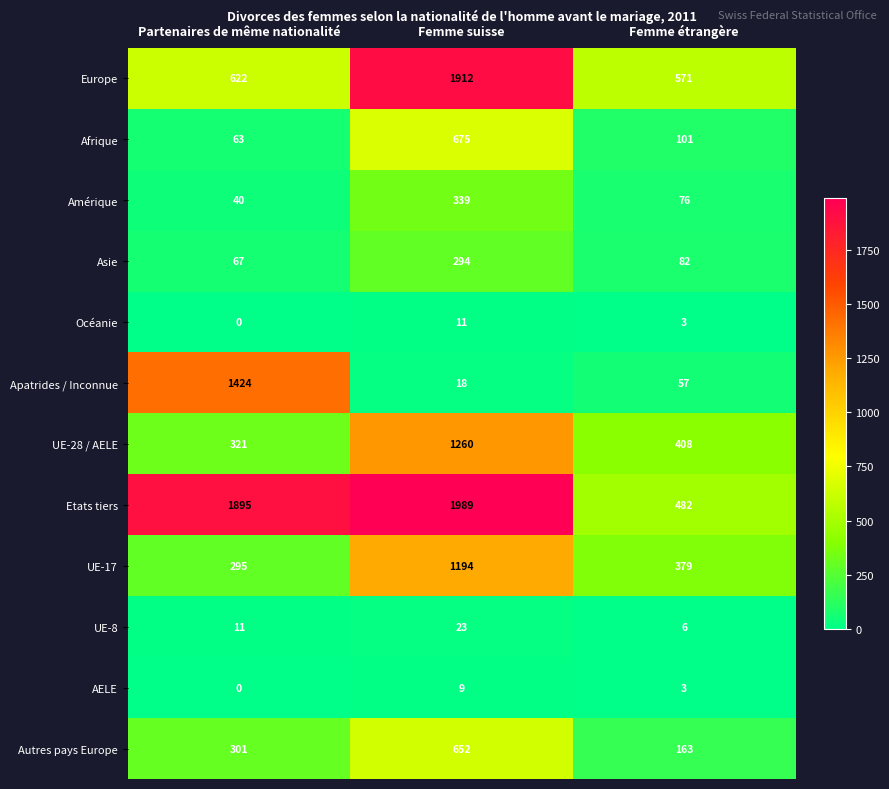

Is it true that UE-28 / AELE equals 1260 at Femme suisse?

True